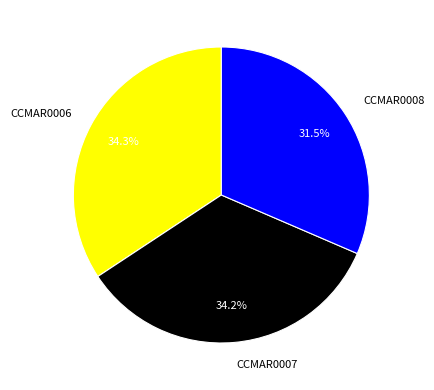

Which category has the smallest portion of the pie?

CCMAR0008